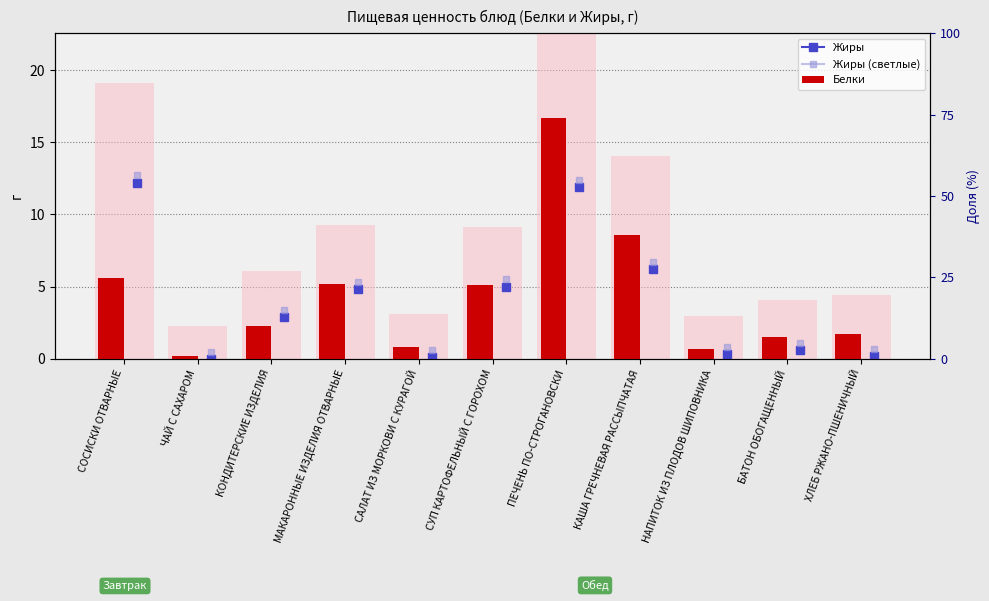

What is the value of the 3rd bar from the left?

2.3